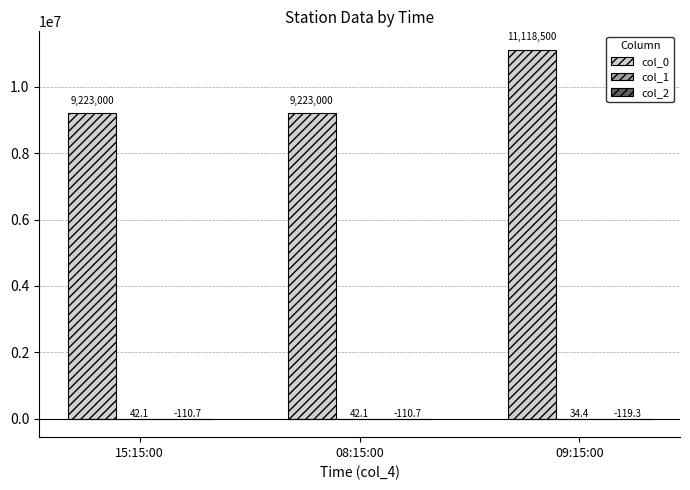

Read the col_0 value at 08:15:00.

9223000.0